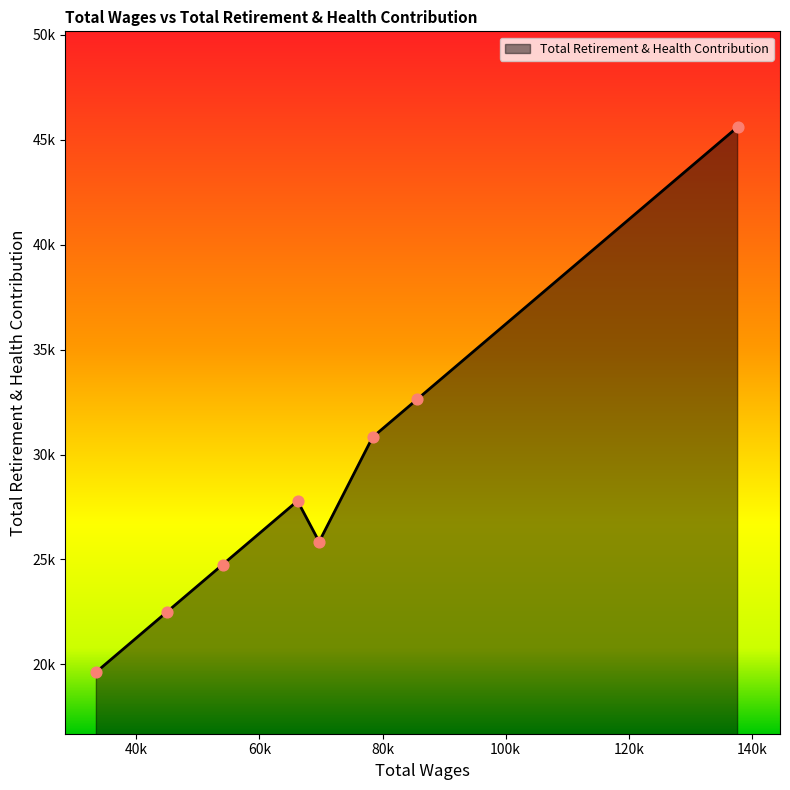

Does the chart have visible grid lines?

No